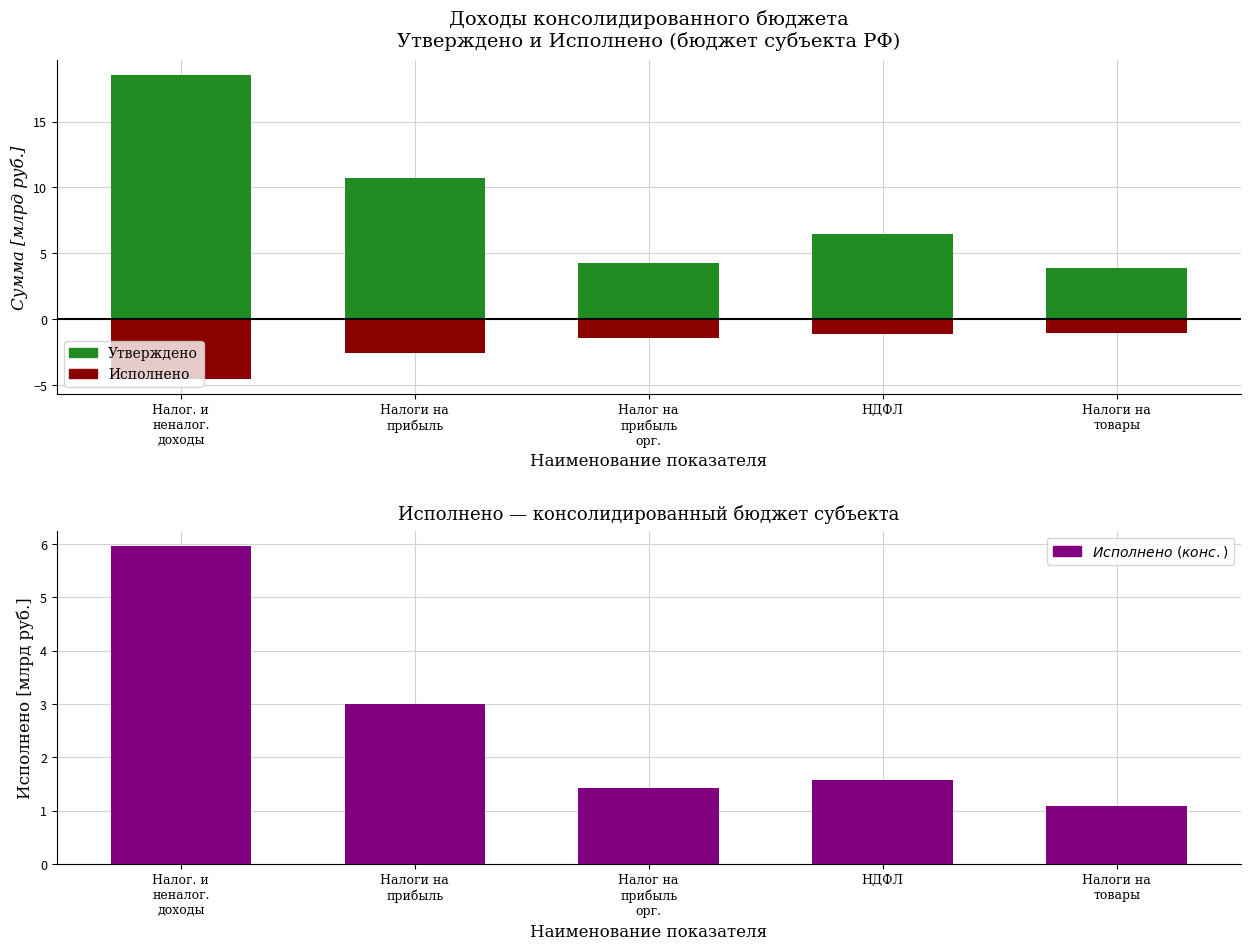

The value of Исполнено at Налоги на
прибыль is -1.7. True or false?

False